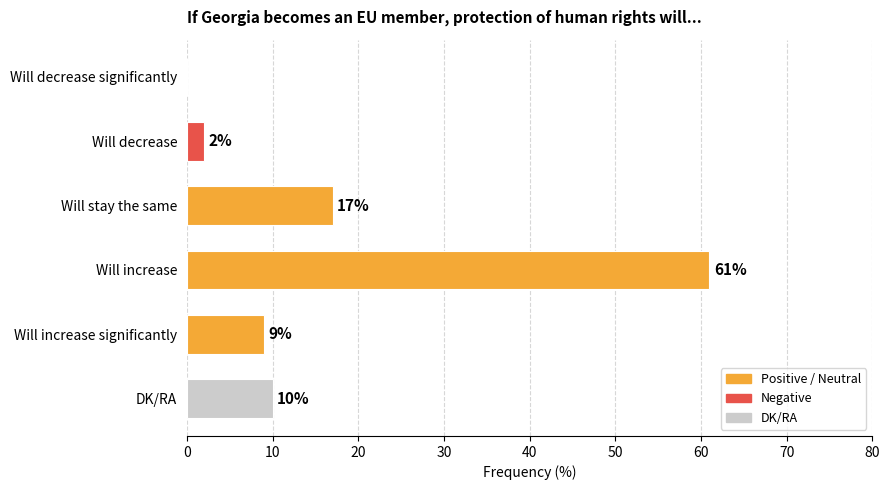

Is it true that the value at Will increase significantly is 6?

False